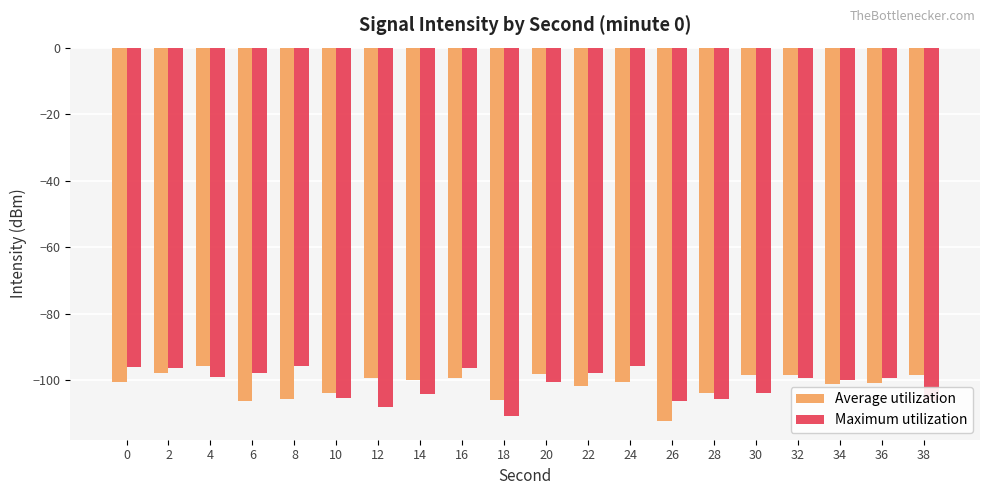

The value of Maximum utilization at 20 is -140.8. True or false?

False